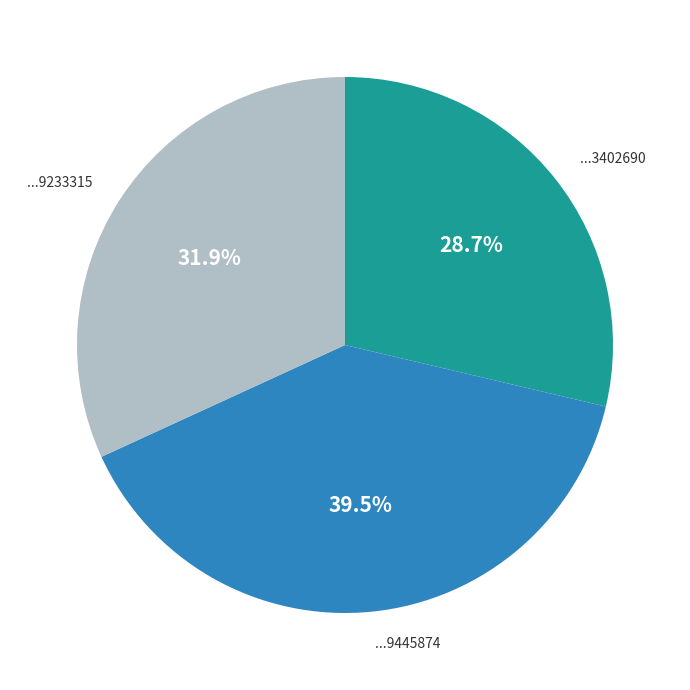

Does any single category account for the majority?

No